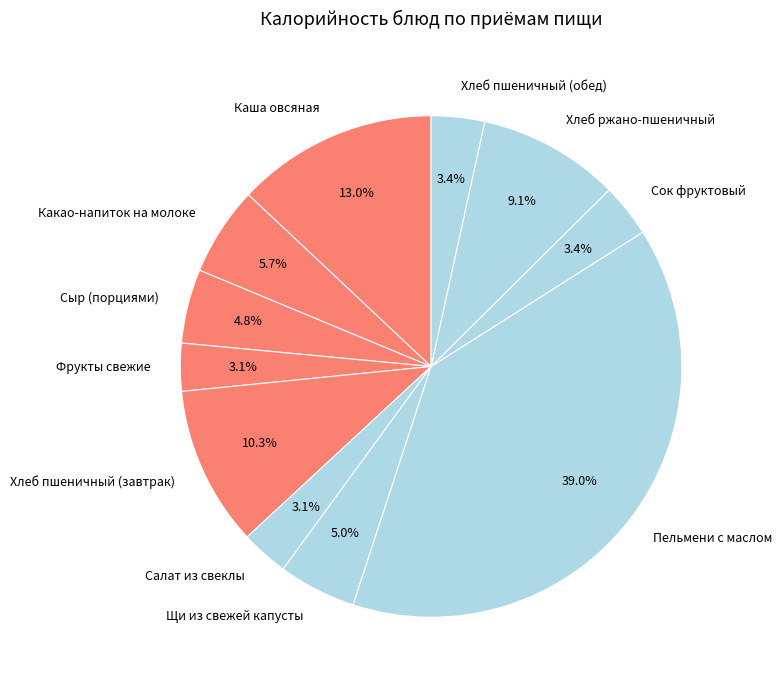

What percentage is NOT represented by Сыр (порциями)?

95.2%